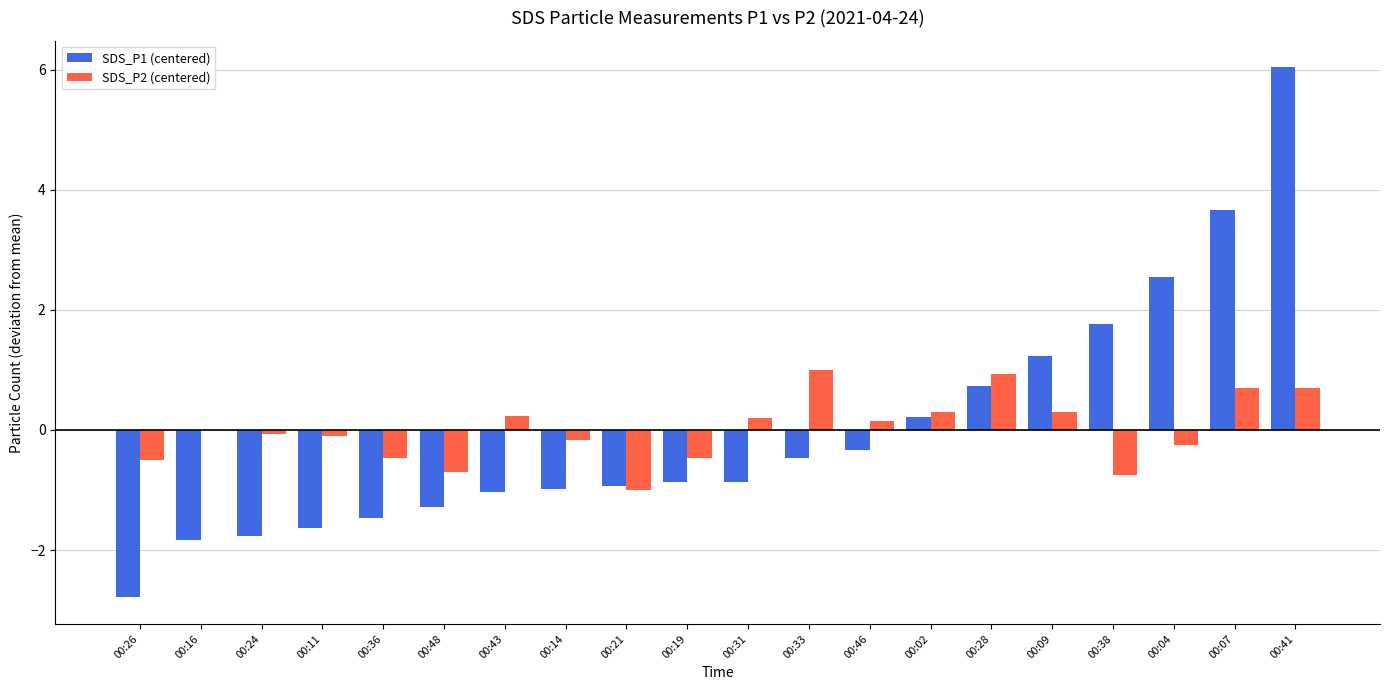

At which category is the sum across all series the highest?

00:41